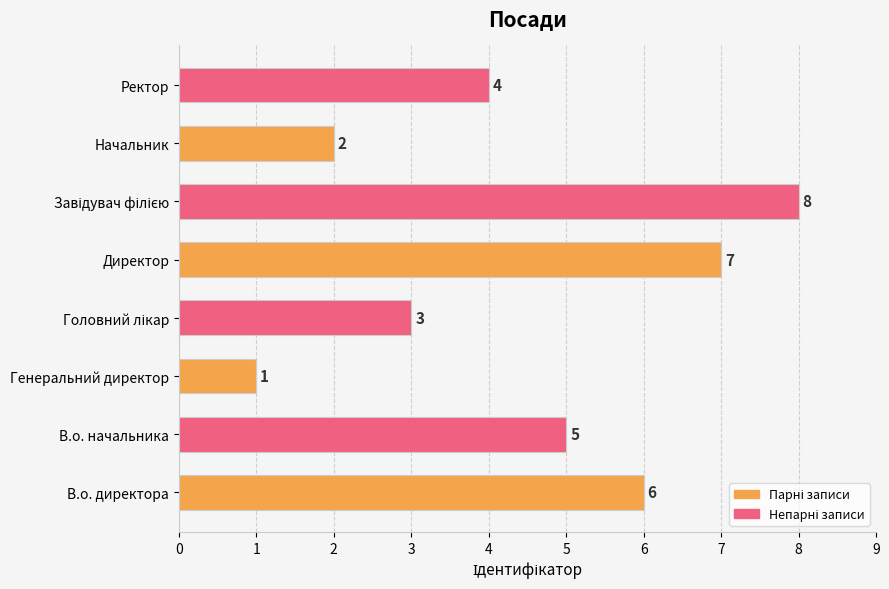

What is the minimum value shown in the chart?

1